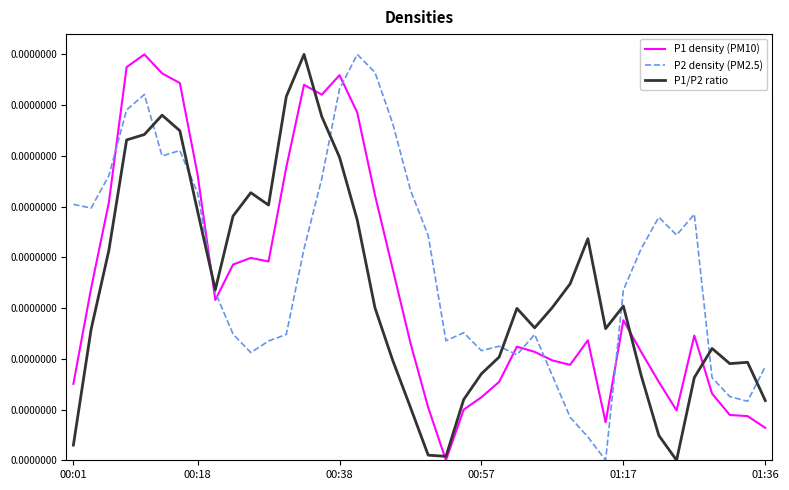

What are all the series names shown in the legend?

P1 density (PM10), P2 density (PM2.5), P1/P2 ratio